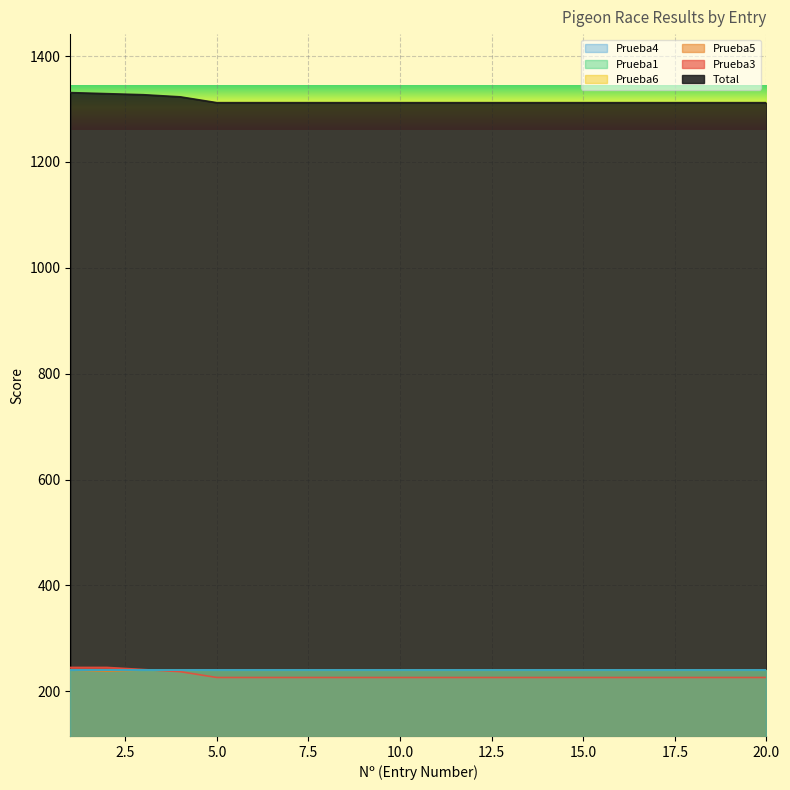

How many lines are shown in the chart?

6